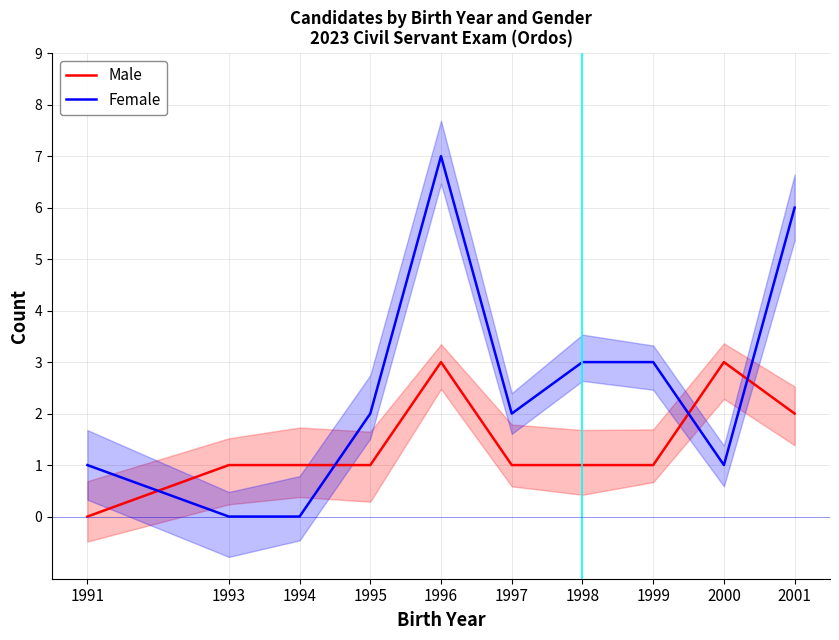

How many data points in Male are less than 1?

1